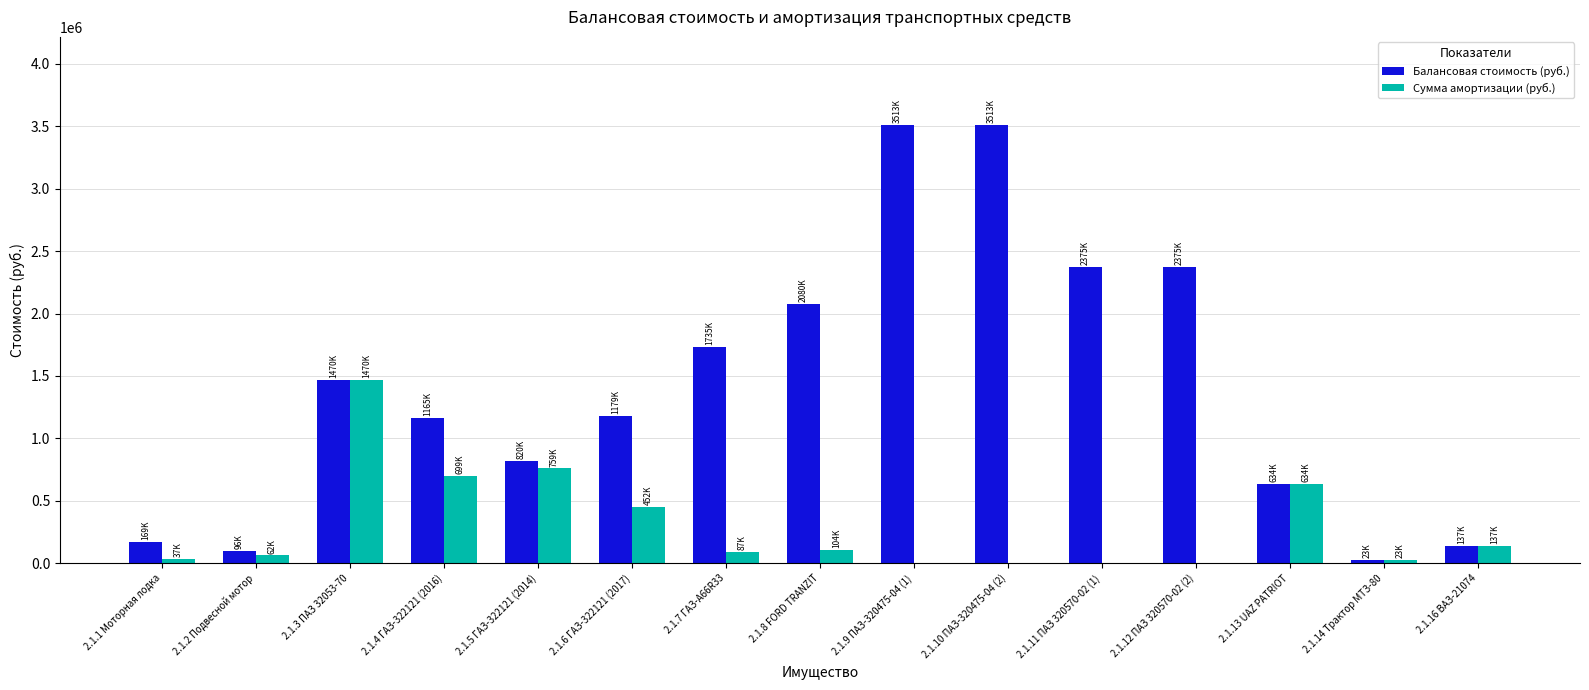

What is the difference between the Балансовая стоимость (руб.) values at 2.1.9 ПАЗ-320475-04 (1) and 2.1.6 ГАЗ-322121 (2017)?

2334305